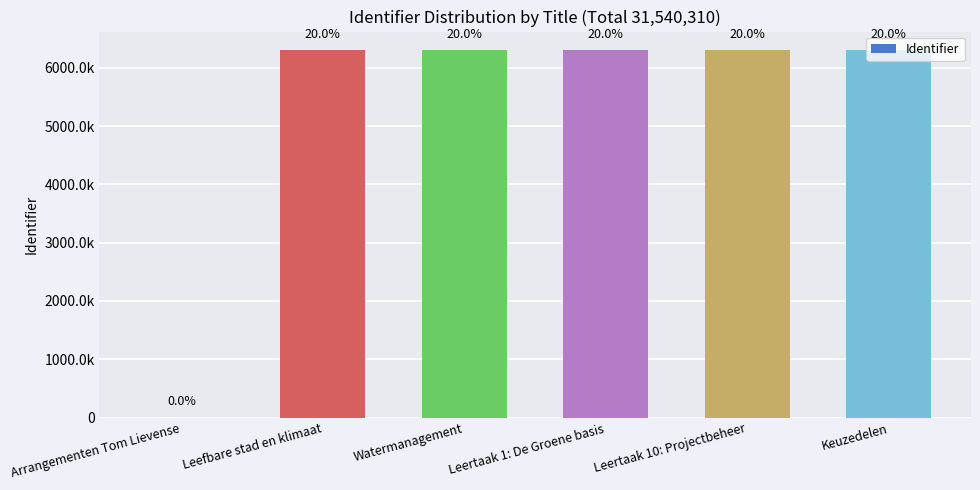

Are the bars horizontal?

No